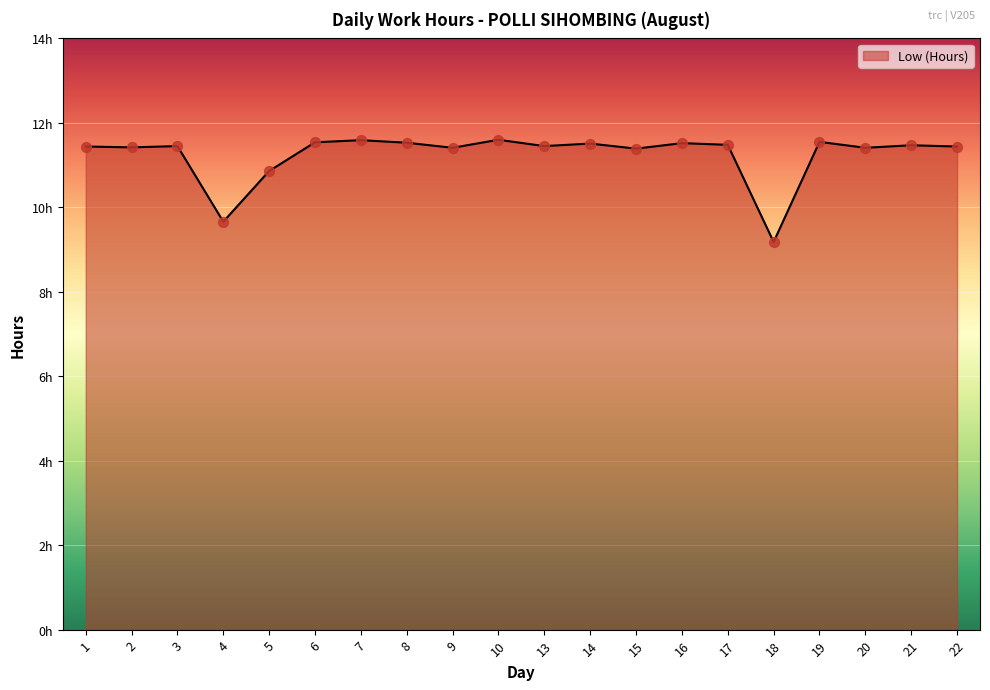

Approximately how many times larger is the value at 3 compared to 6?

1.0